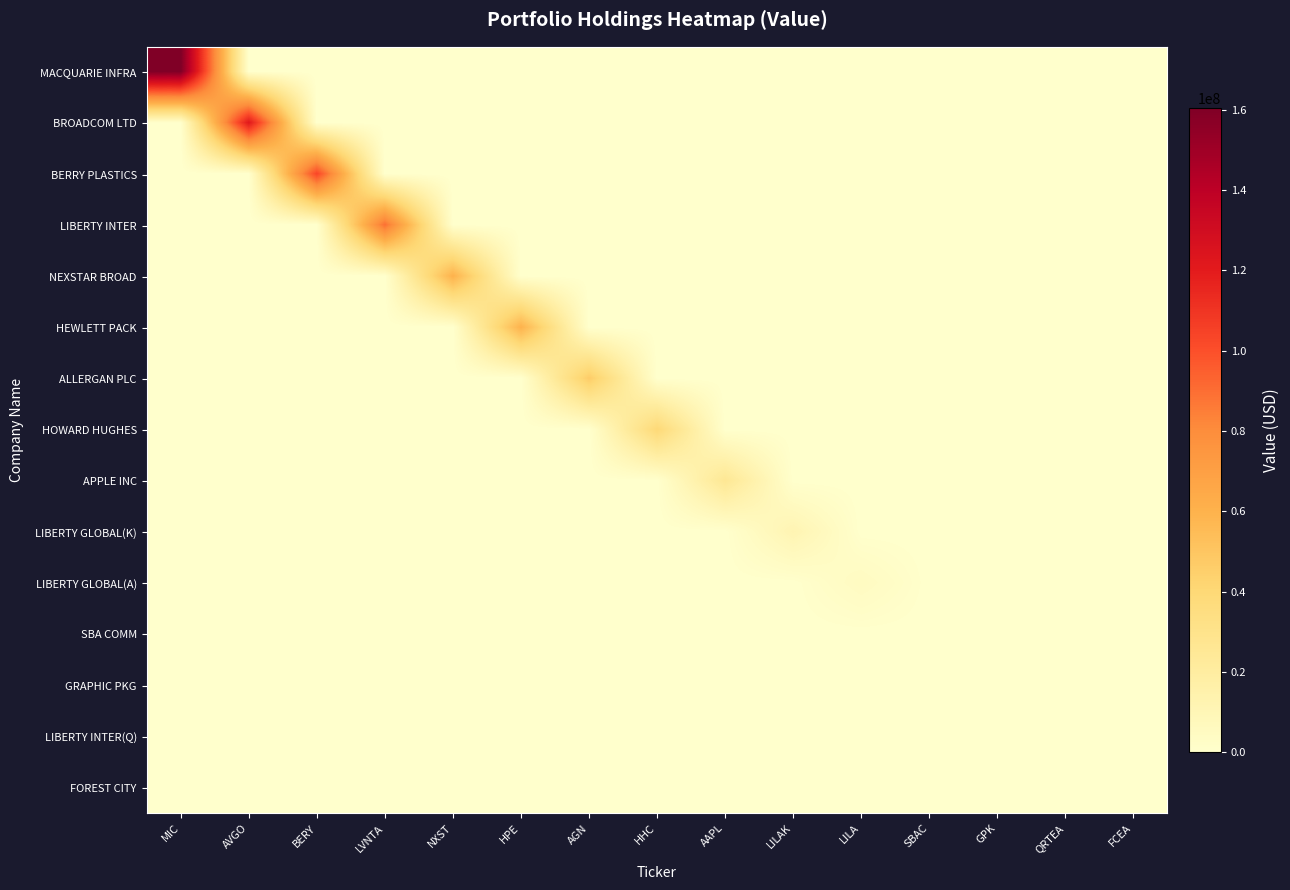

At how many categories does at least one series exceed 11344050?

10